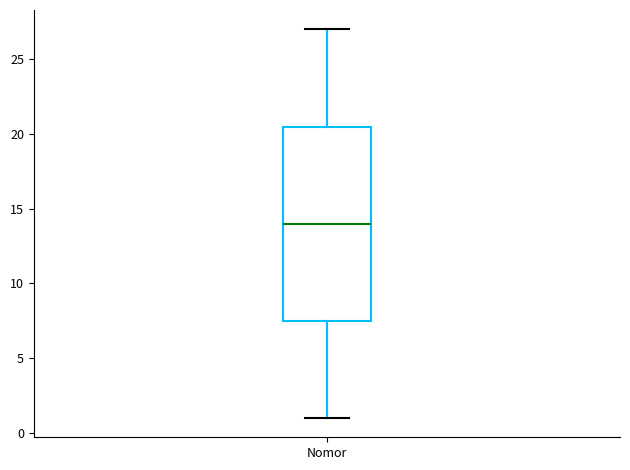

Read this box plot against the y-axis: the position of the median line, the range covered by the box, and the ends of both whiskers. The values are not printed on the chart, so give them approximately, as read against the axis.

median 14.0, box 7.5 to 20.5, whiskers 1.0 to 27.0